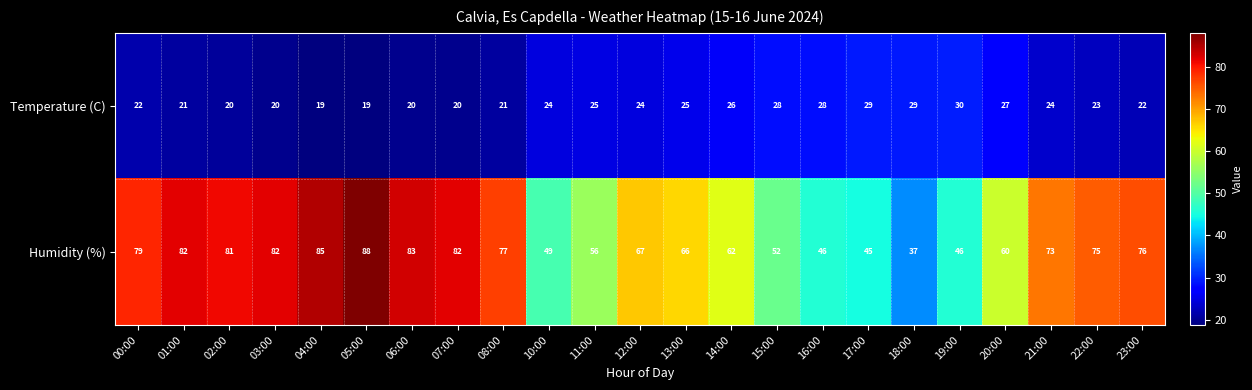

What is the sum of all Humidity (%) values?

1549